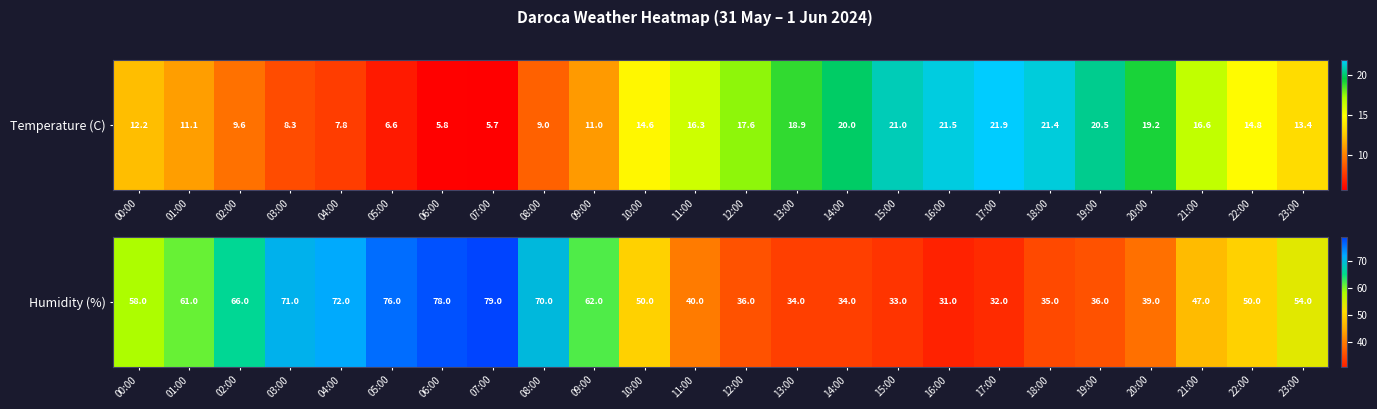

True or false: the data shows 31 at 16:00.

True